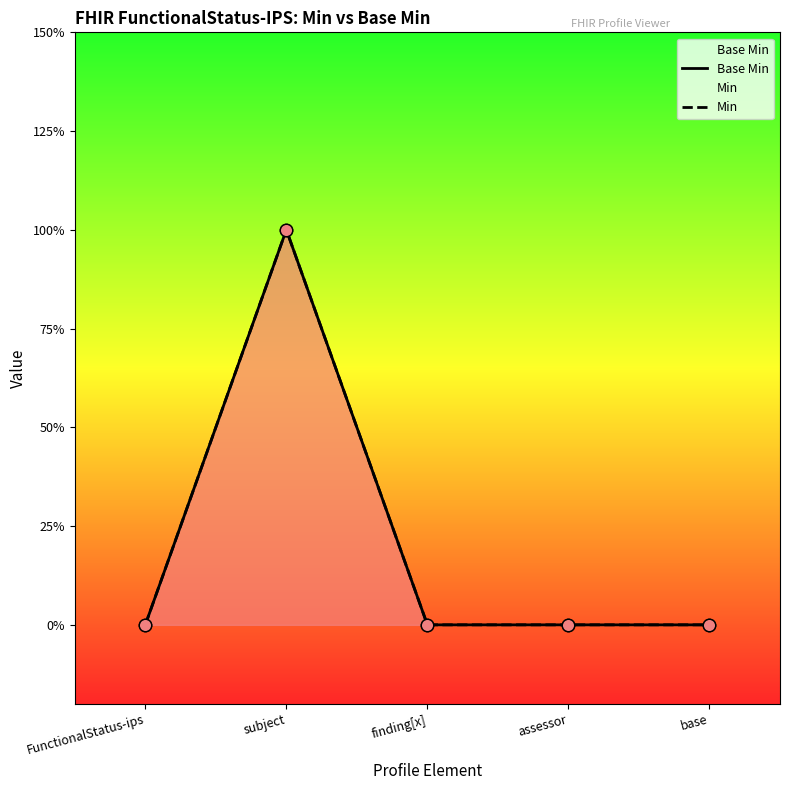

Is the value of Min at FunctionalStatus-ips greater than the value of Base Min at FunctionalStatus-ips?

No